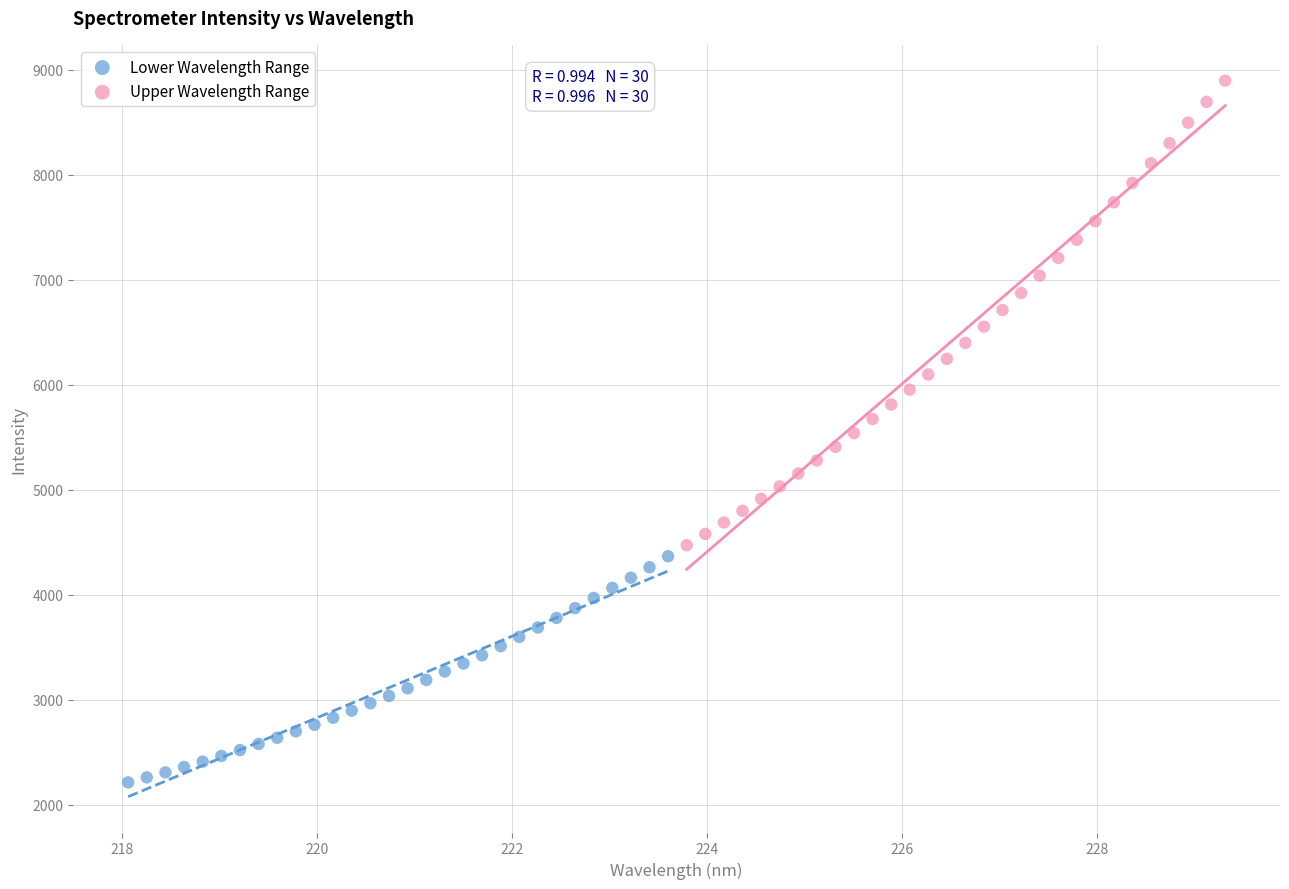

Which series has the widest spread of Y values?

Upper Wavelength Range